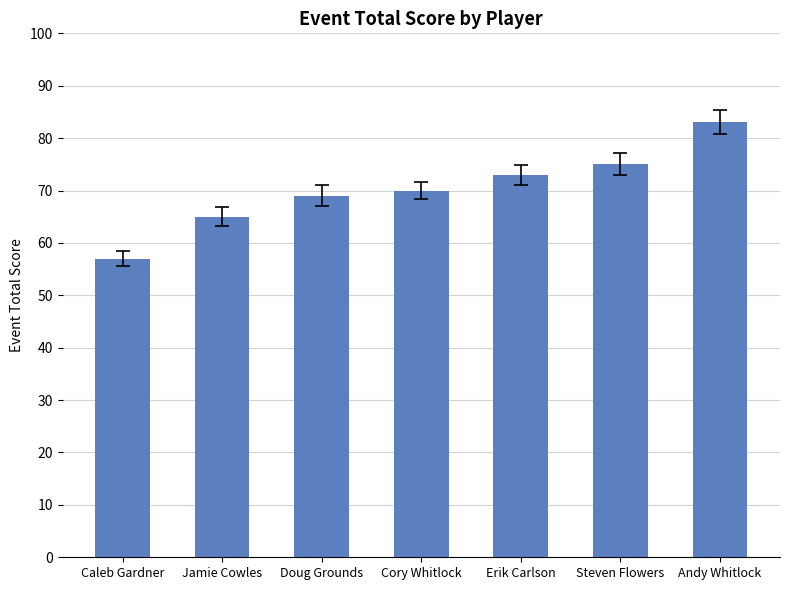

What position from the left is Jamie Cowles?

2